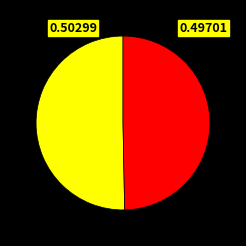

Rank the categories by value from highest to lowest.

0.50299, 0.49701